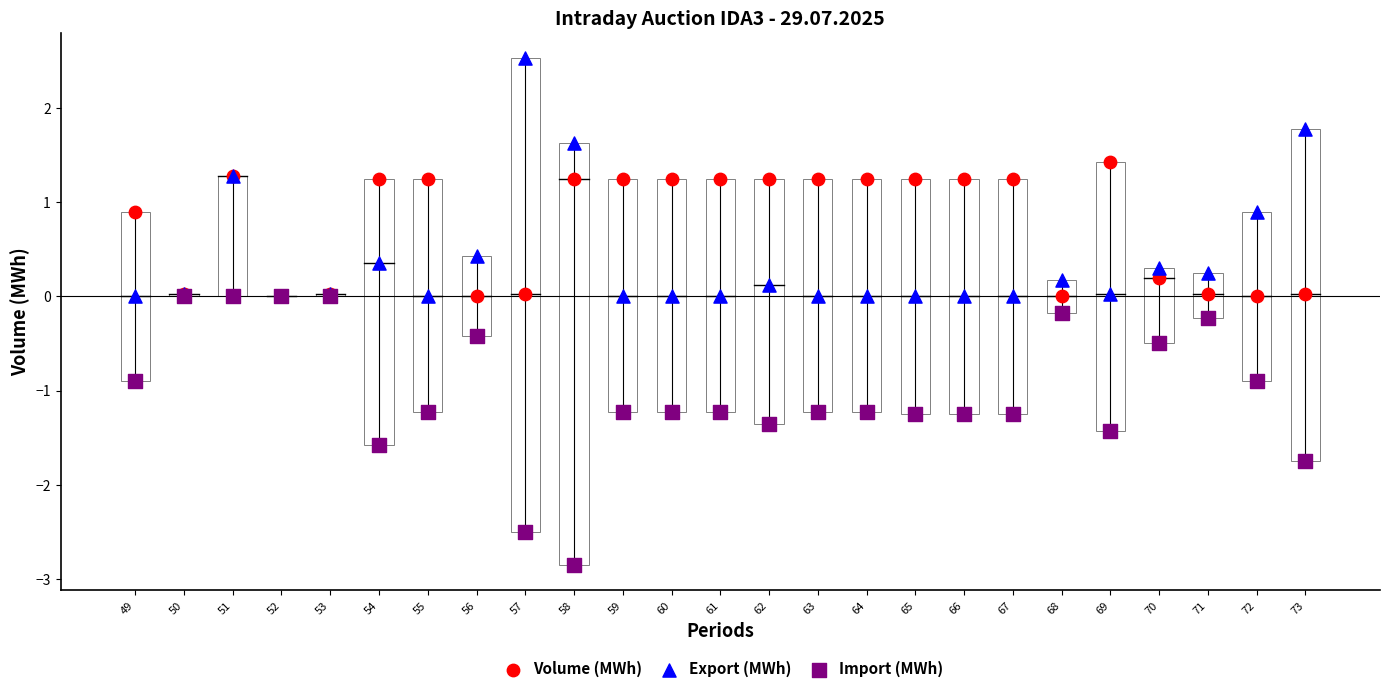

Which series reaches the maximum Y coordinate?

Export (MWh)